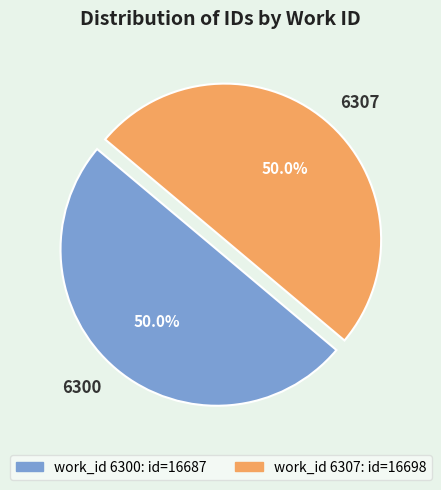

What is the ratio of the value at 6300 to the value at 6307?

1.0